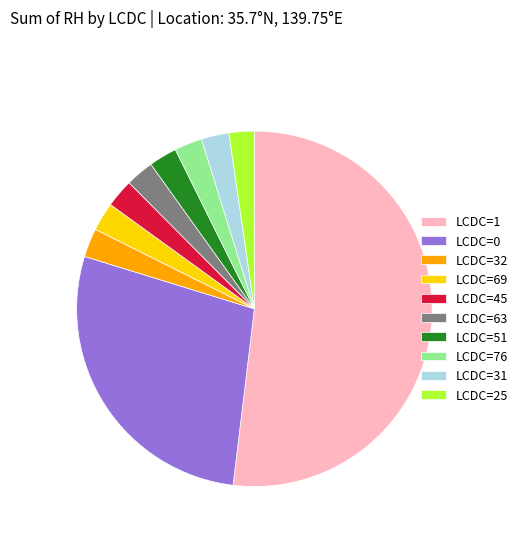

True or false: LCDC=32 accounts for 13% of the total.

False